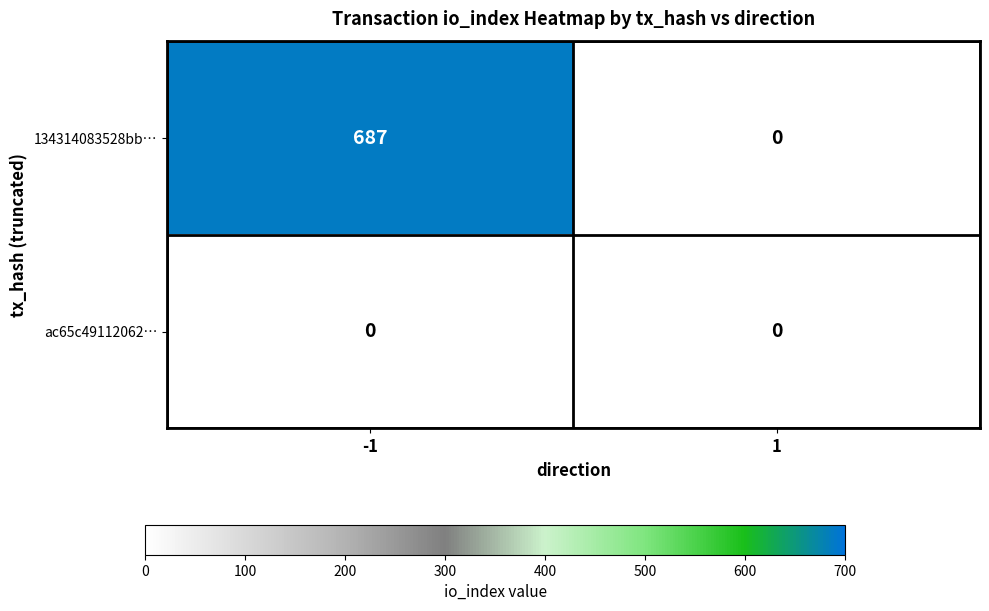

Reading right to left, what are all the values shown in this chart?

134314083528bb…: 0	687
ac65c49112062…: 0	0